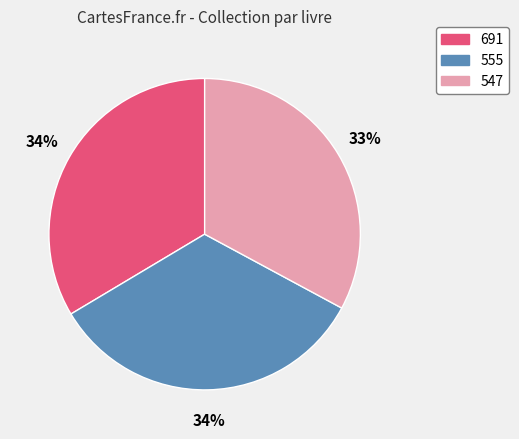

What is the smallest slice in the pie chart?

547